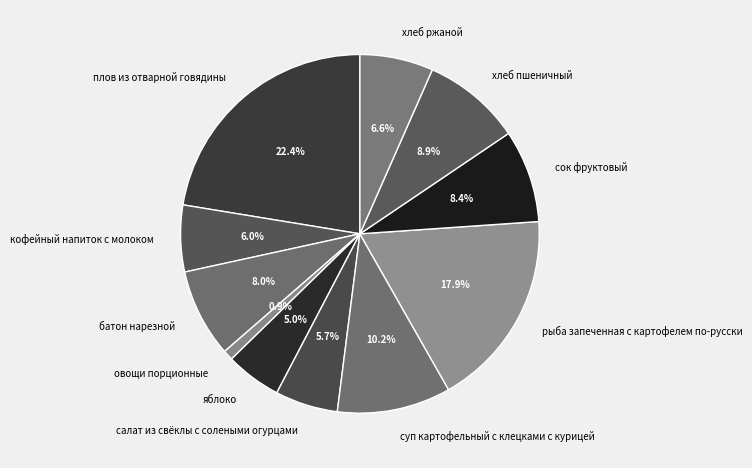

Approximately how many times larger is the value at овощи порционные compared to хлеб пшеничный?

0.1